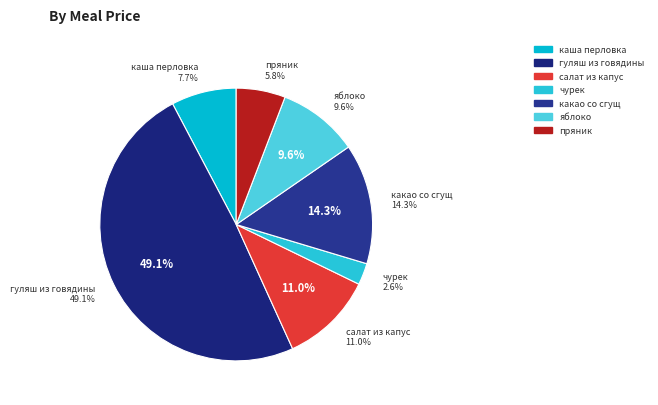

To the nearest percent, what percentage of the pie is какао со сгущ?

14%